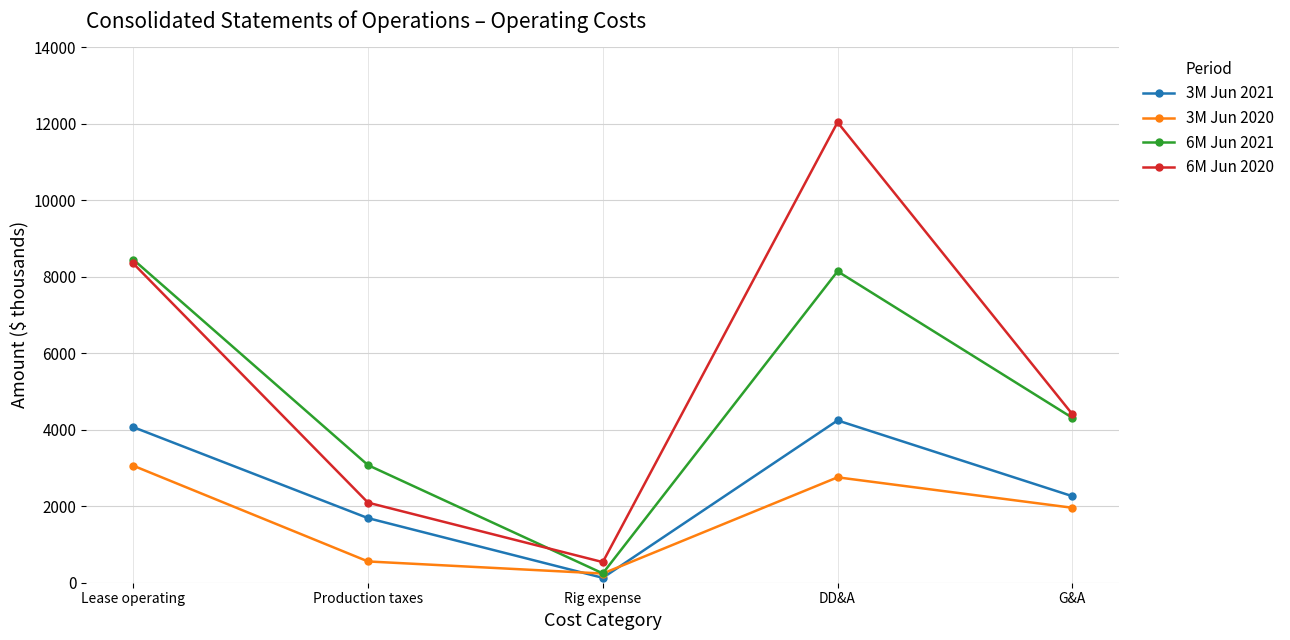

At which category is the sum across all series the highest?

DD&A